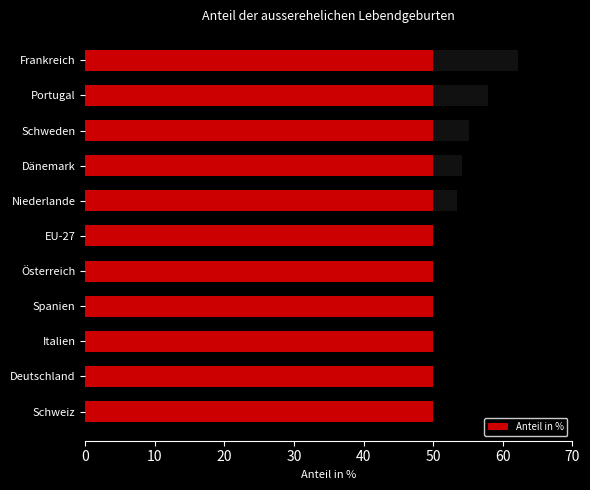

The right portion series shows -4.7 at 30. True or false?

False